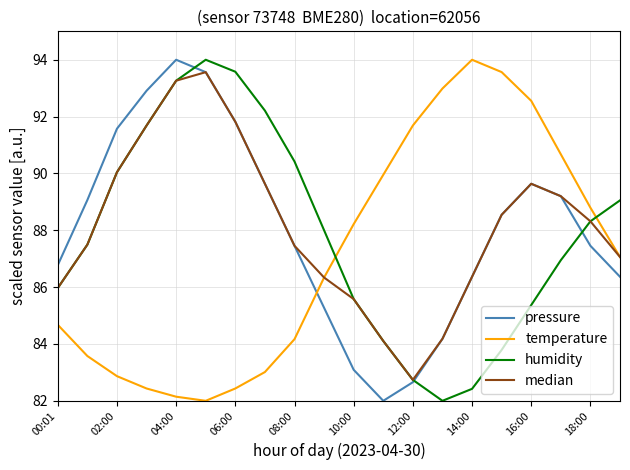

What is the minimum value shown in the chart?

82.0